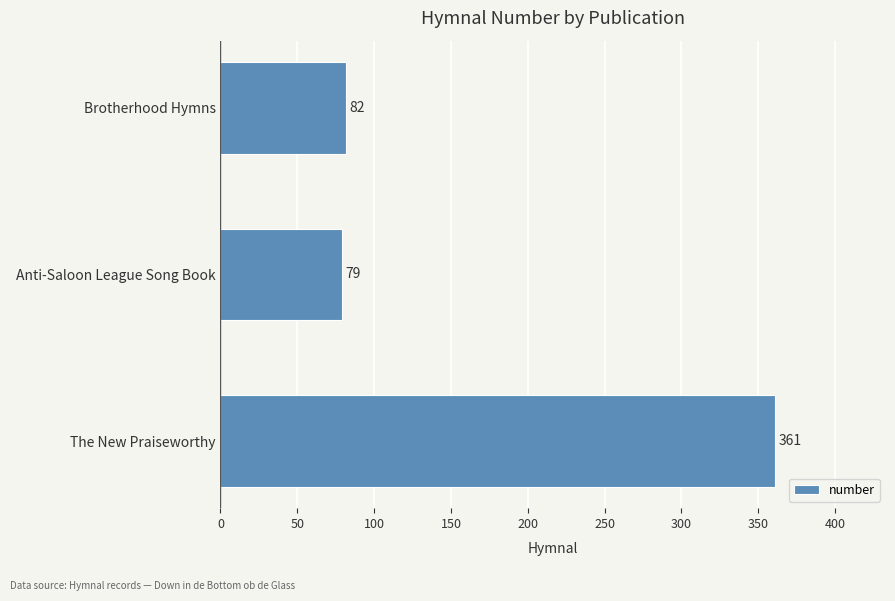

True or false: the data shows 38 at Anti-Saloon League Song Book.

False